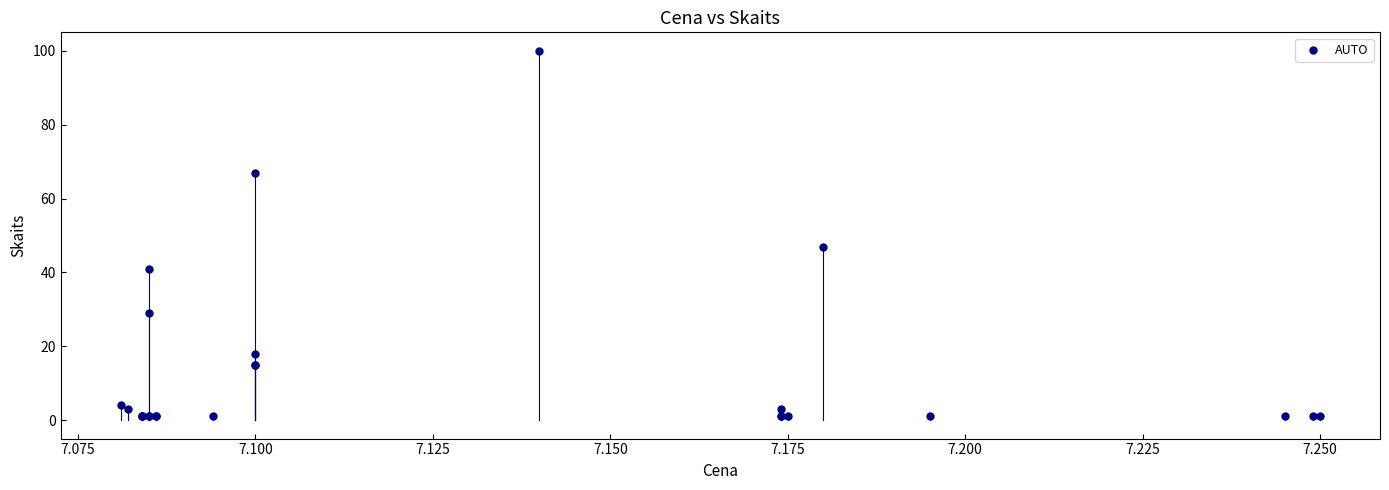

What Y value in the scatter plot is closest to 50?

47